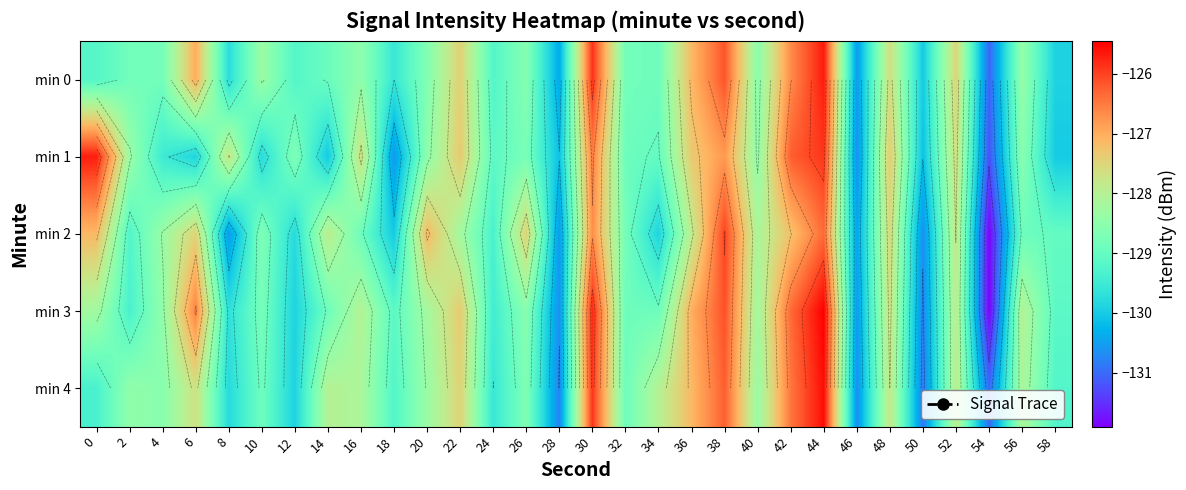

Which category has the lowest value in the row_4 series?

54